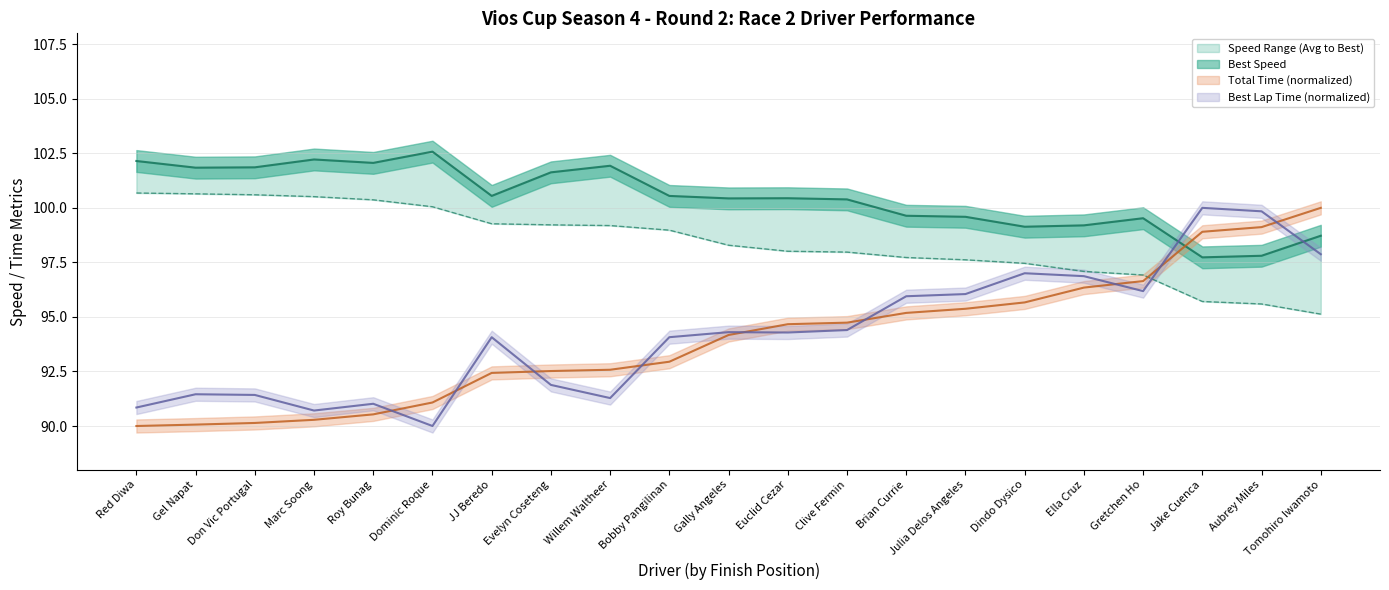

At which label does Total Time (s) reach its peak?

Tomohiro Iwamoto